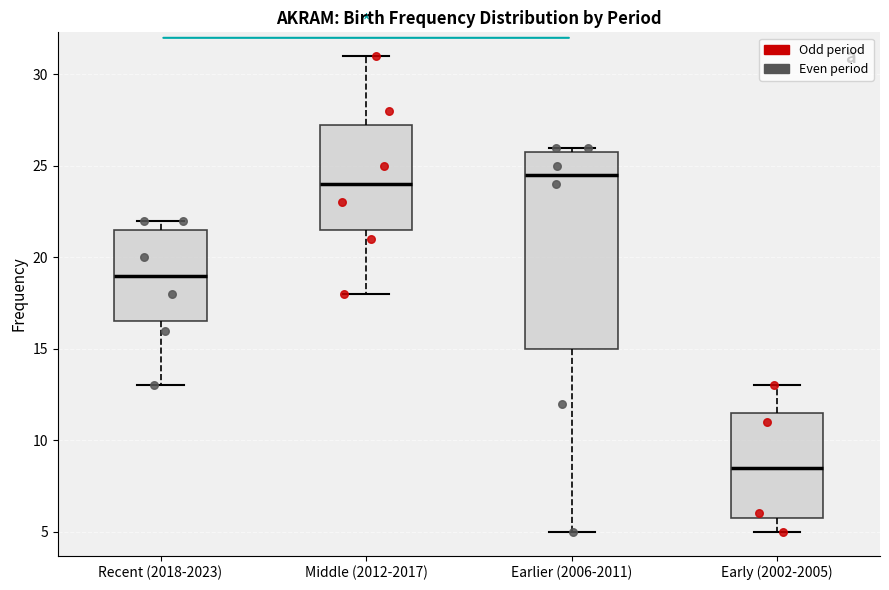

Which box's median line is the highest?

Earlier (2006-2011)